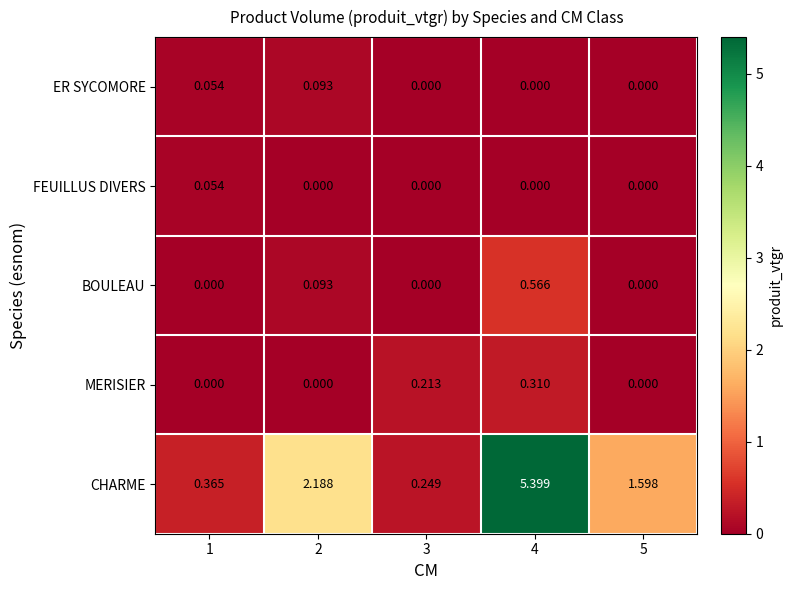

List the series in order of their peak value, lowest first.

FEUILLUS DIVERS, ER SYCOMORE, MERISIER, BOULEAU, CHARME